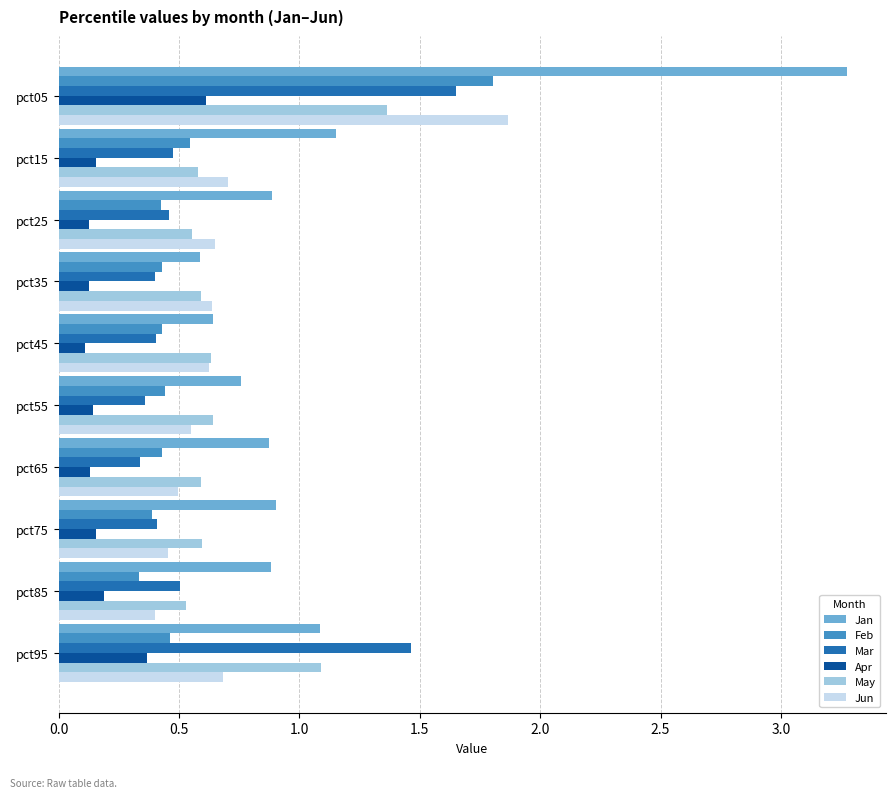

Is it true that May equals 0.6 at pct15?

True